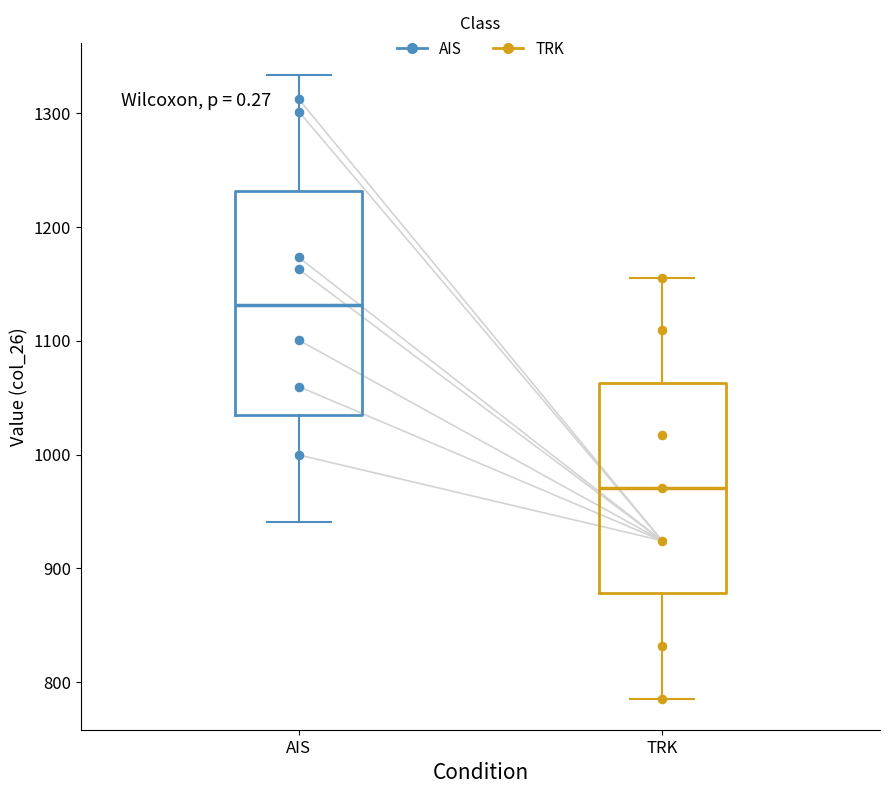

Where does the median line of the box for TRK sit on the y-axis? The values are not printed on the chart, so give them approximately, as read against the axis.

970